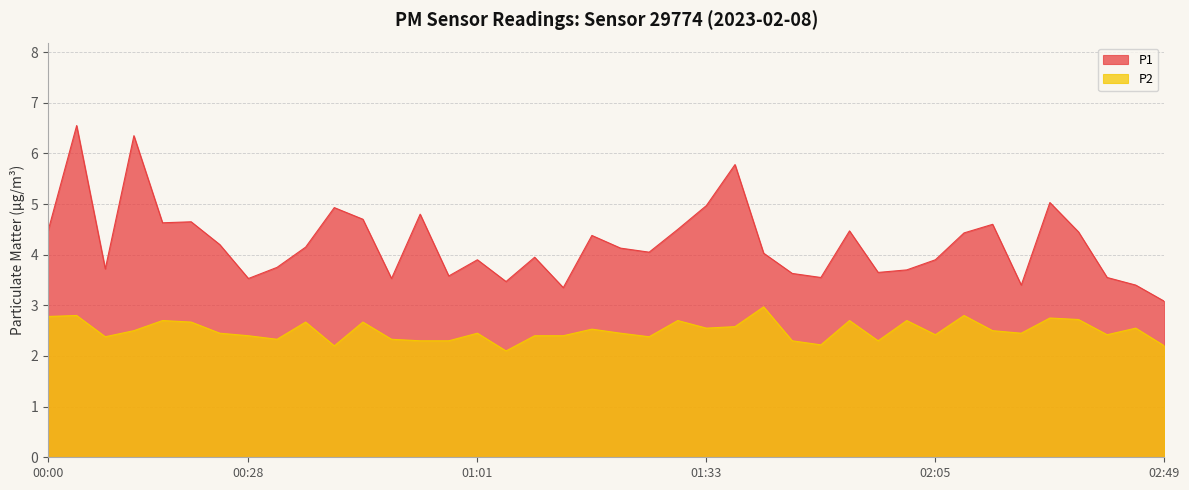

What is the value of the P1 point at the 13th from the left?

3.5